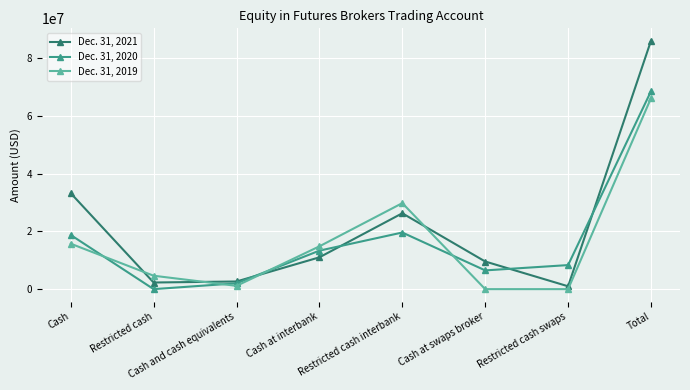

Between which two adjacent categories do Dec. 31, 2020 and Dec. 31, 2019 first intersect?

Cash and Restricted cash